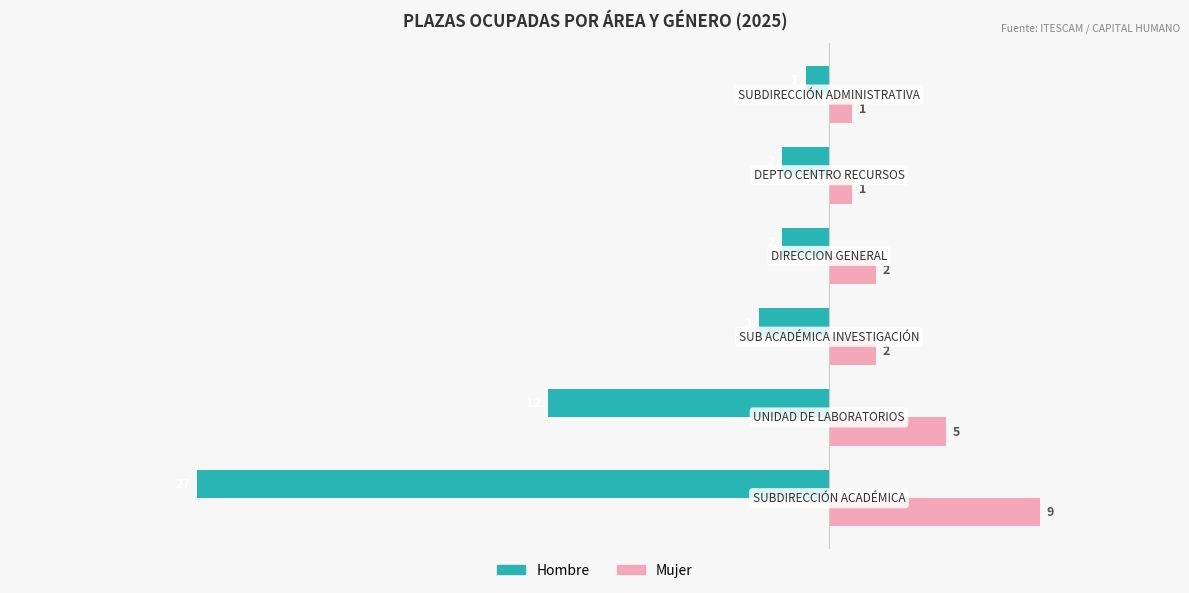

What is the minimum value for Hombre?

-27